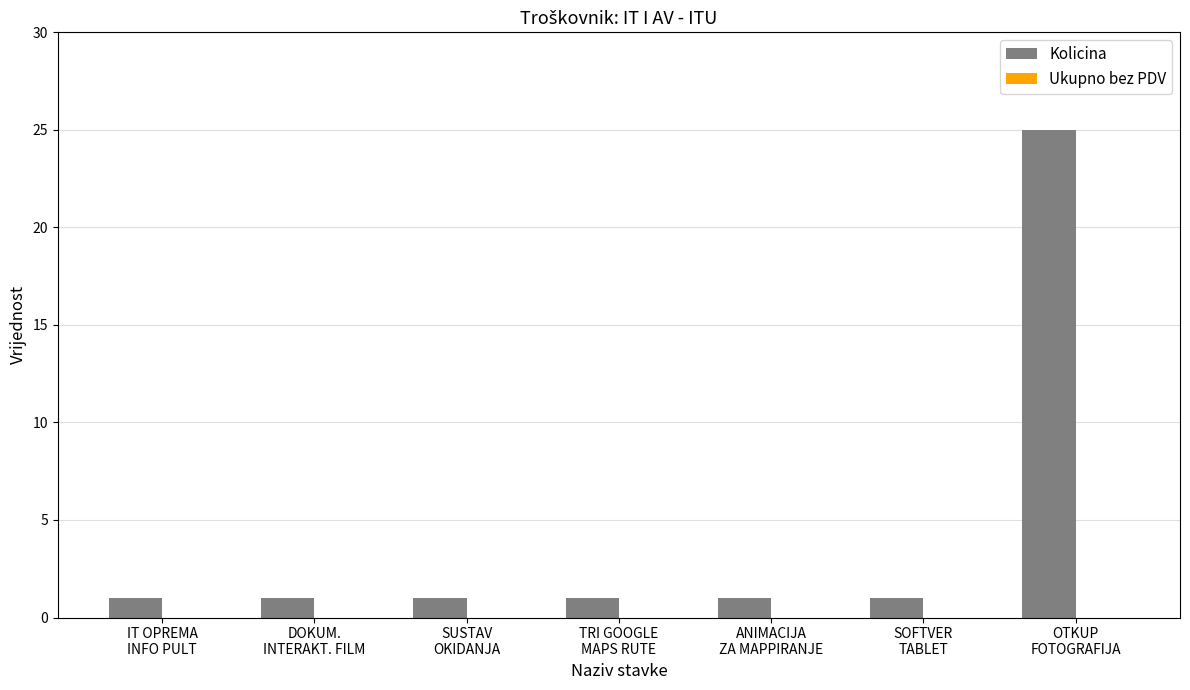

What is the value of the 3rd bar from the left?

1